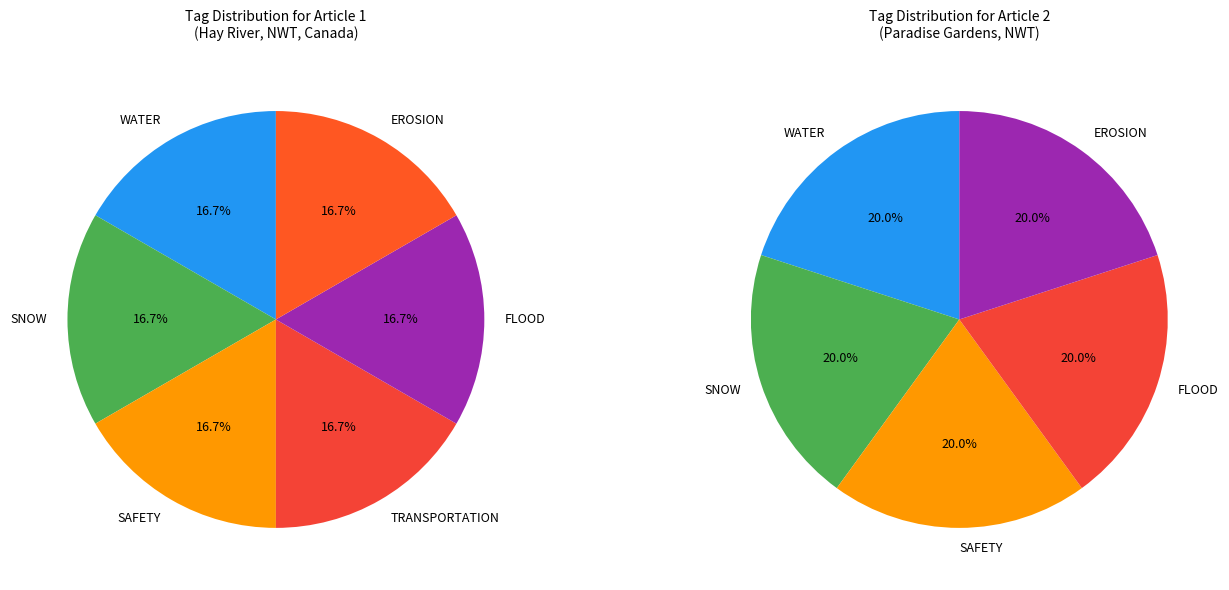

To the nearest percent, what is the combined percentage of Paradise Gardens, NWT and Hay River, Northwest Territories, Canada?

100%